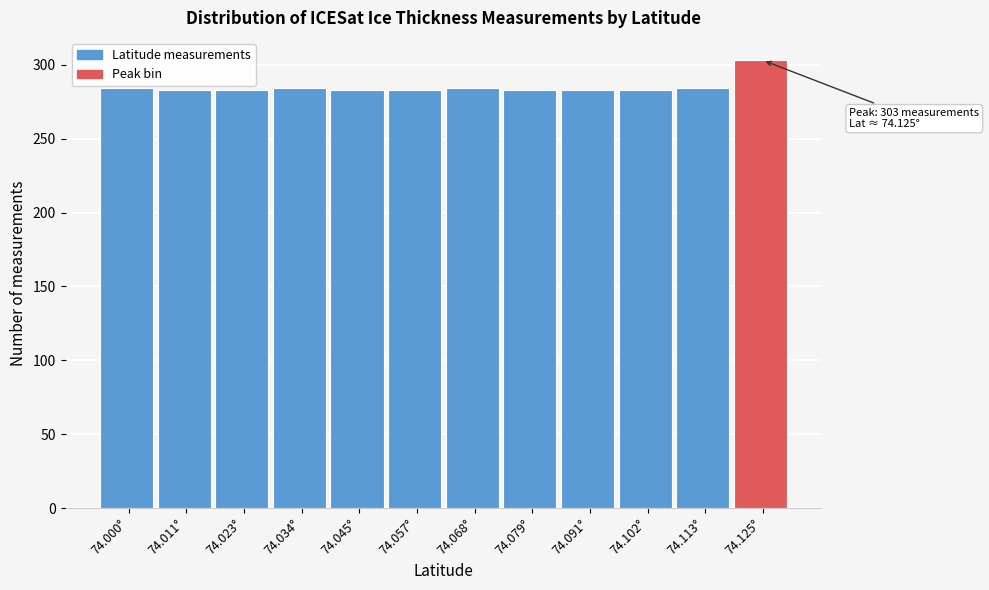

Approximately how many times larger is the value at 74.057° compared to 74.125°?

0.9